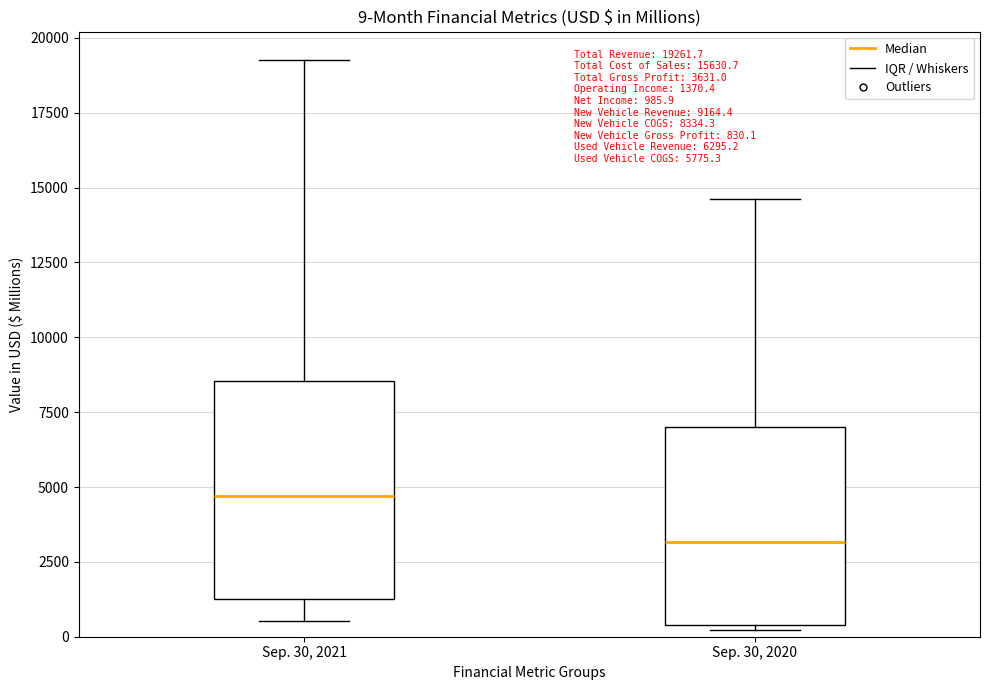

Which box's median line is the lowest?

Sep. 30, 2020